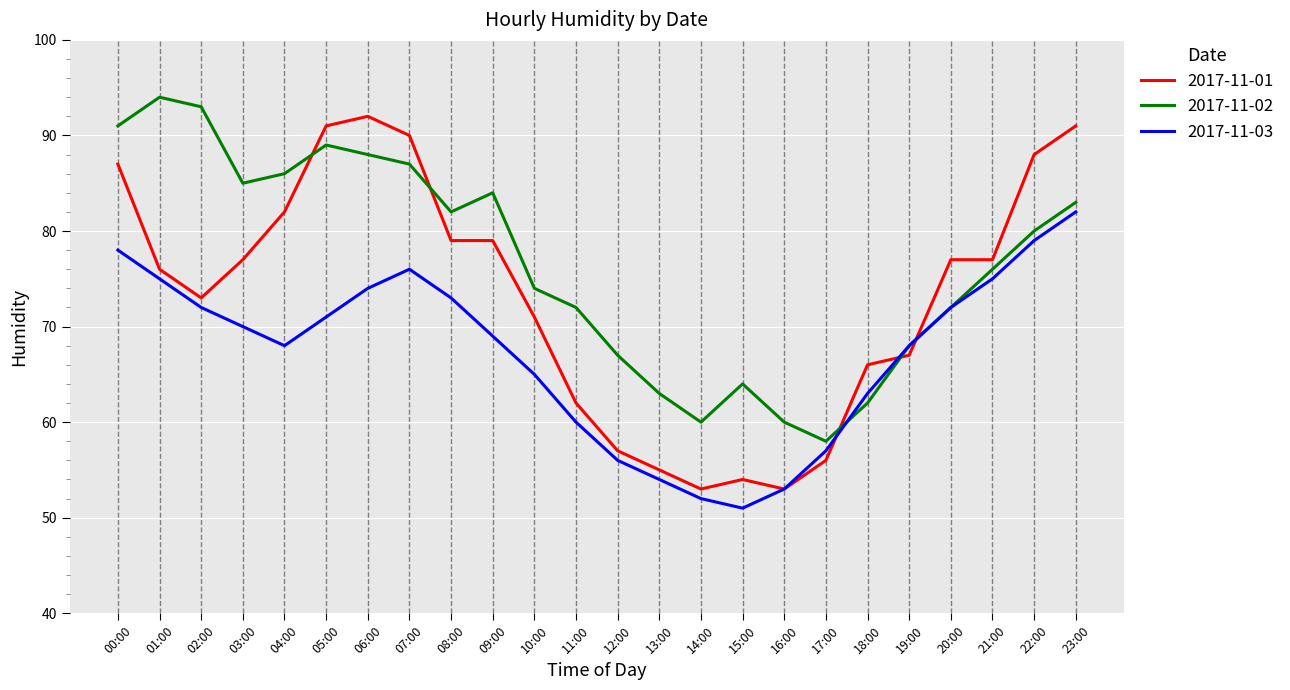

What is the difference between the maximum and second lowest values in the 2017-11-03 series?

30